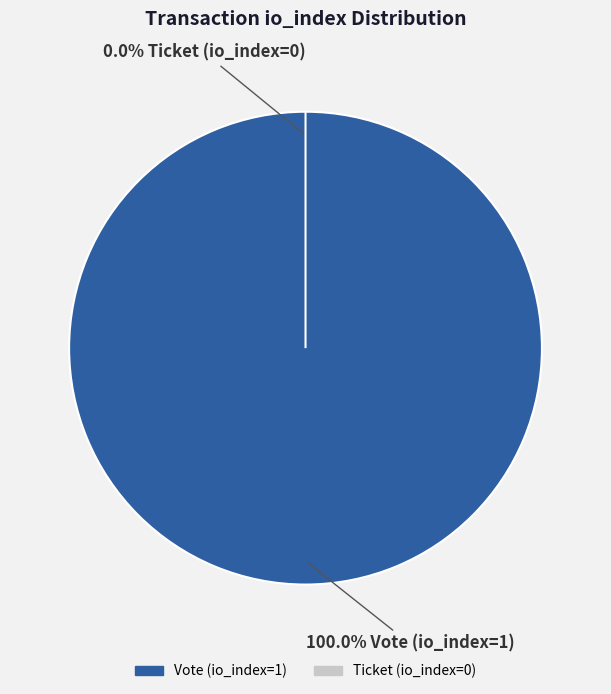

Is there any slice that represents more than half of the pie?

Yes